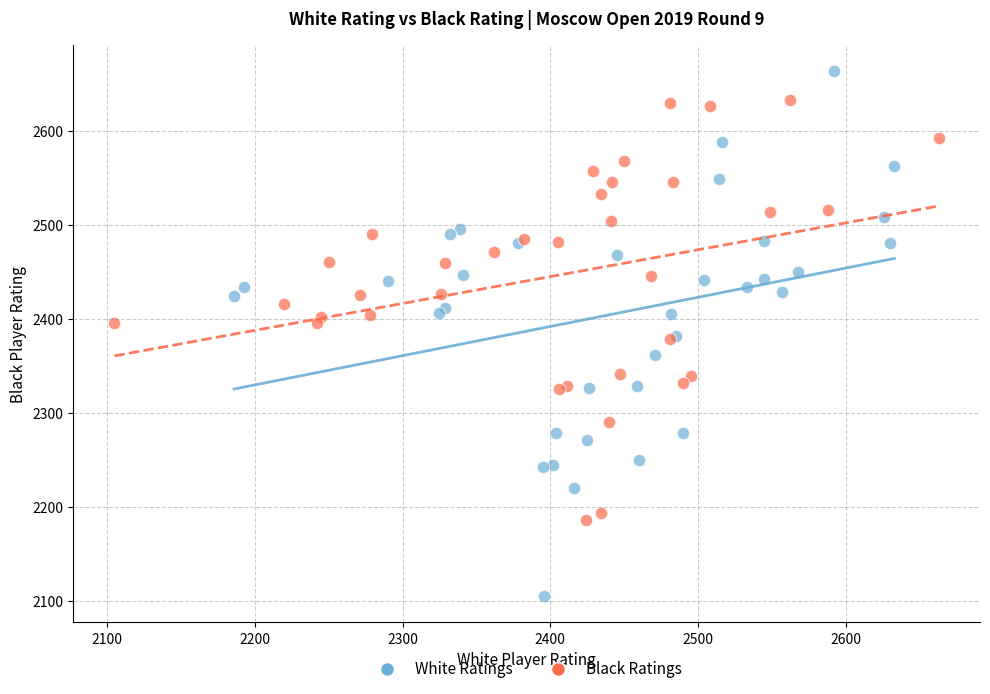

Which series reaches the maximum Y coordinate?

White Ratings